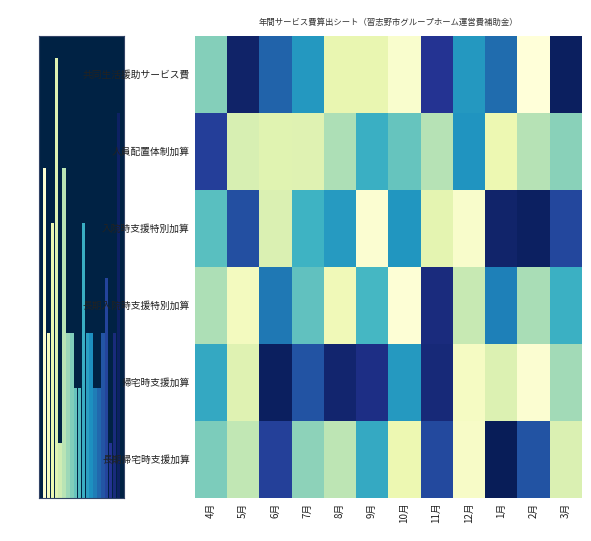

What is the maximum value shown in the chart?

14.8